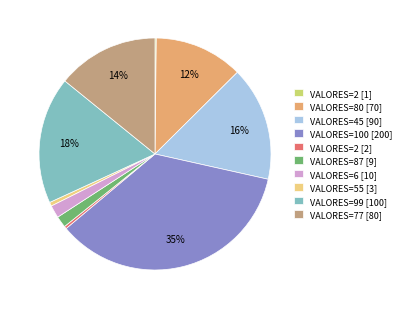

To the nearest percent, what is the average slice percentage?

10%